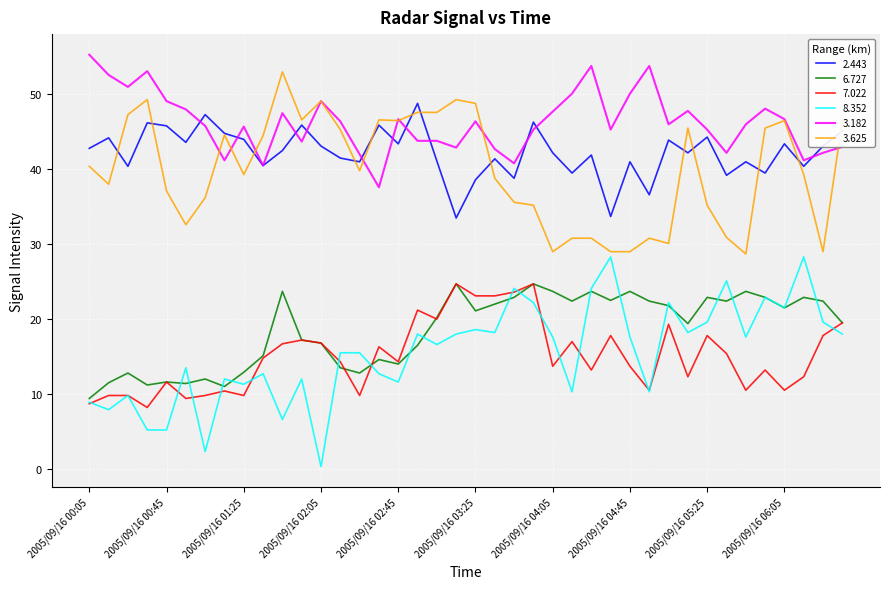

Which series has the largest total across all categories?

3.182